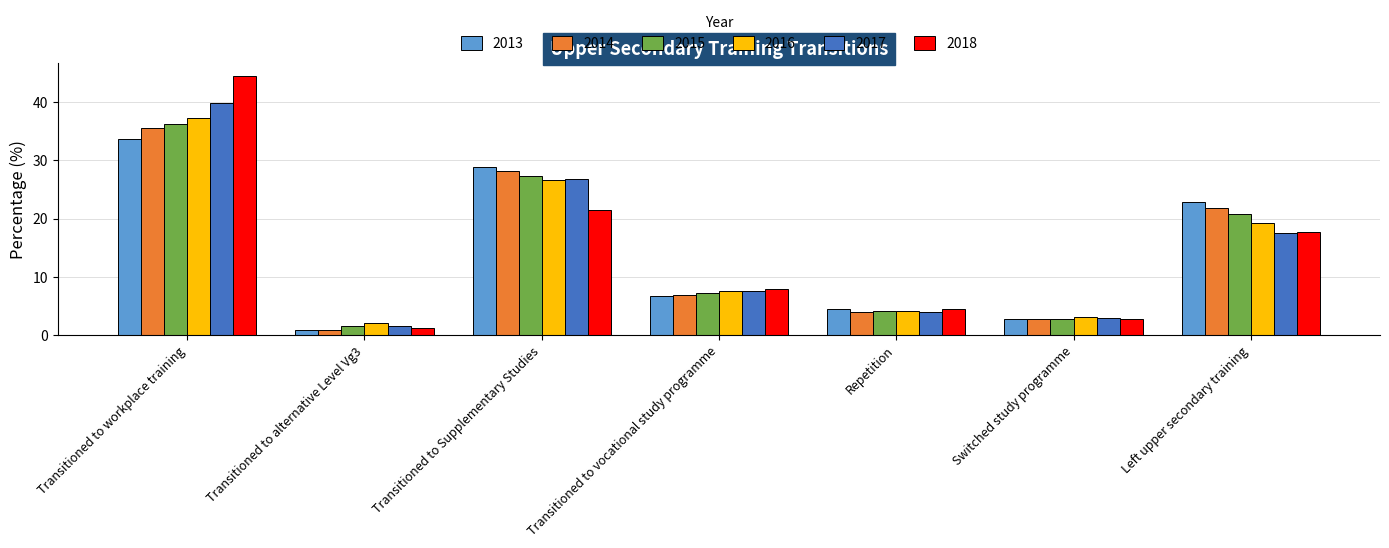

How many bars are there in total?

42